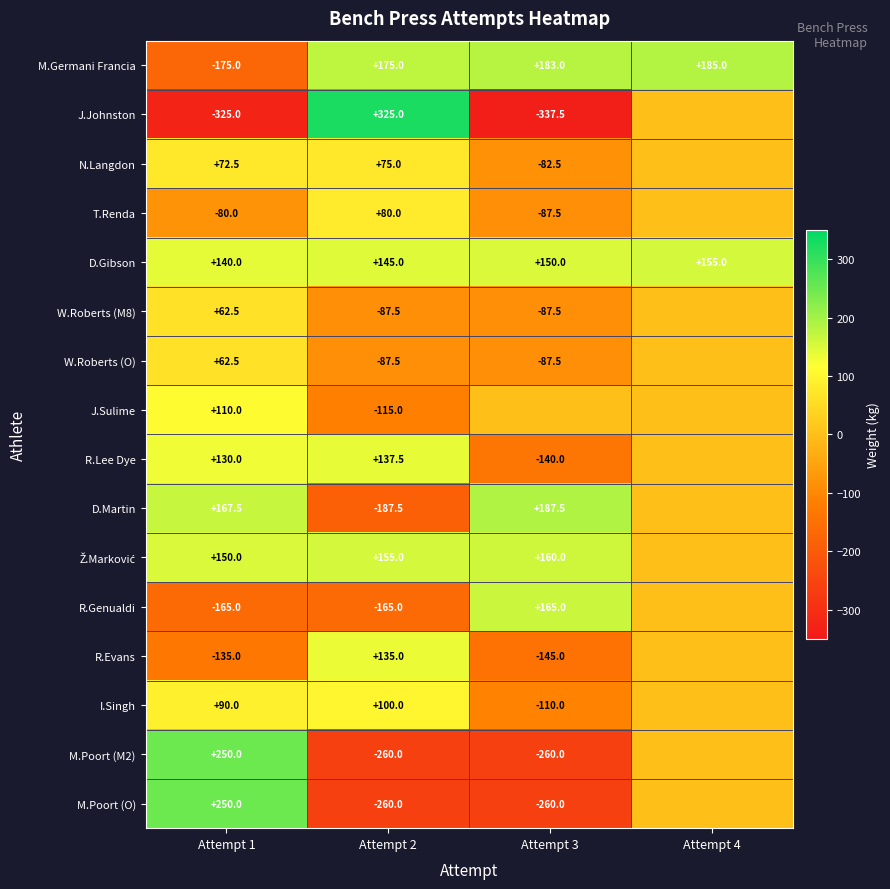

What is the difference between the maximum and minimum values in the D.Gibson series?

15.0